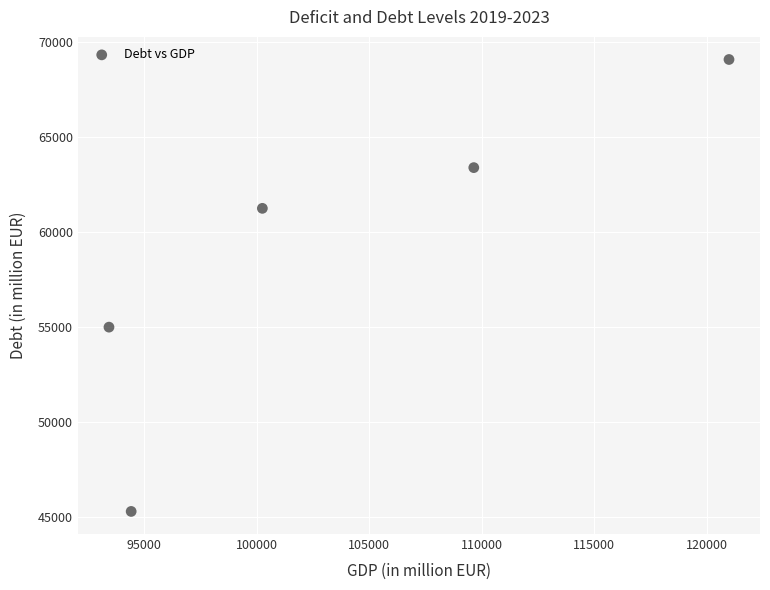

What is the range of X values (max minus min)?

27534.7